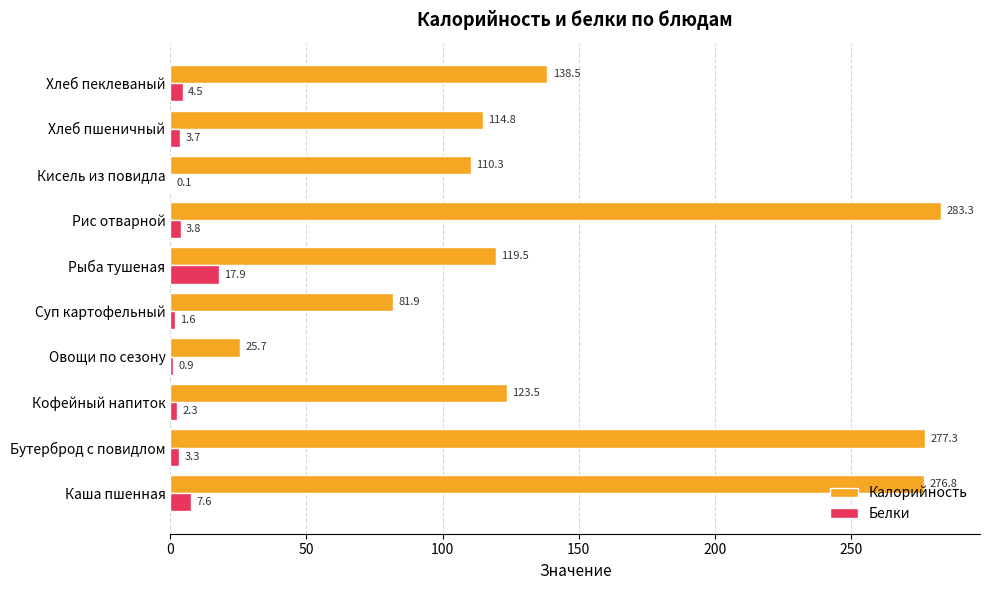

What is the maximum value for Белки?

17.9